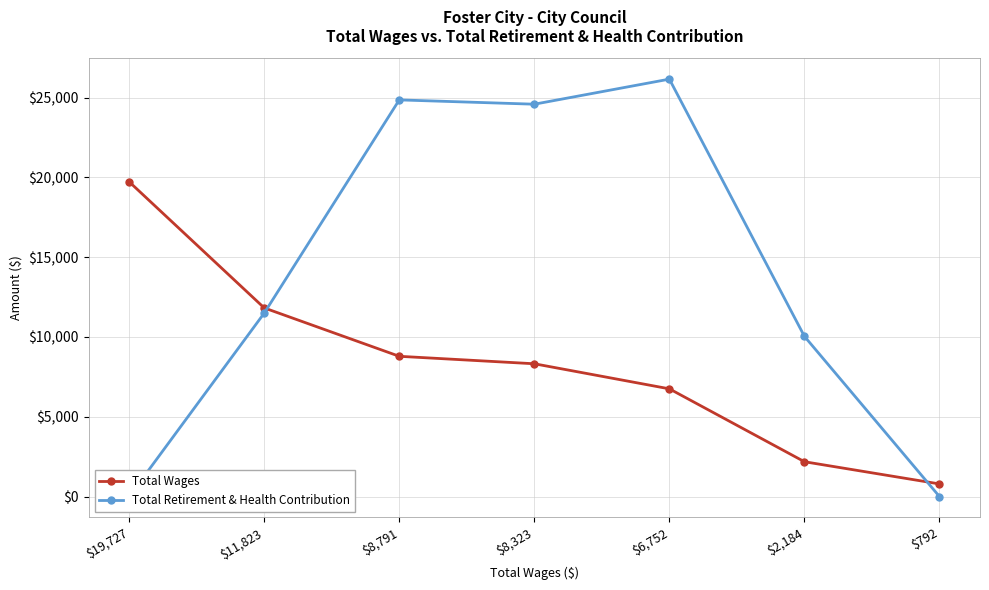

What is the label of the 7th point from the right?

$19,727